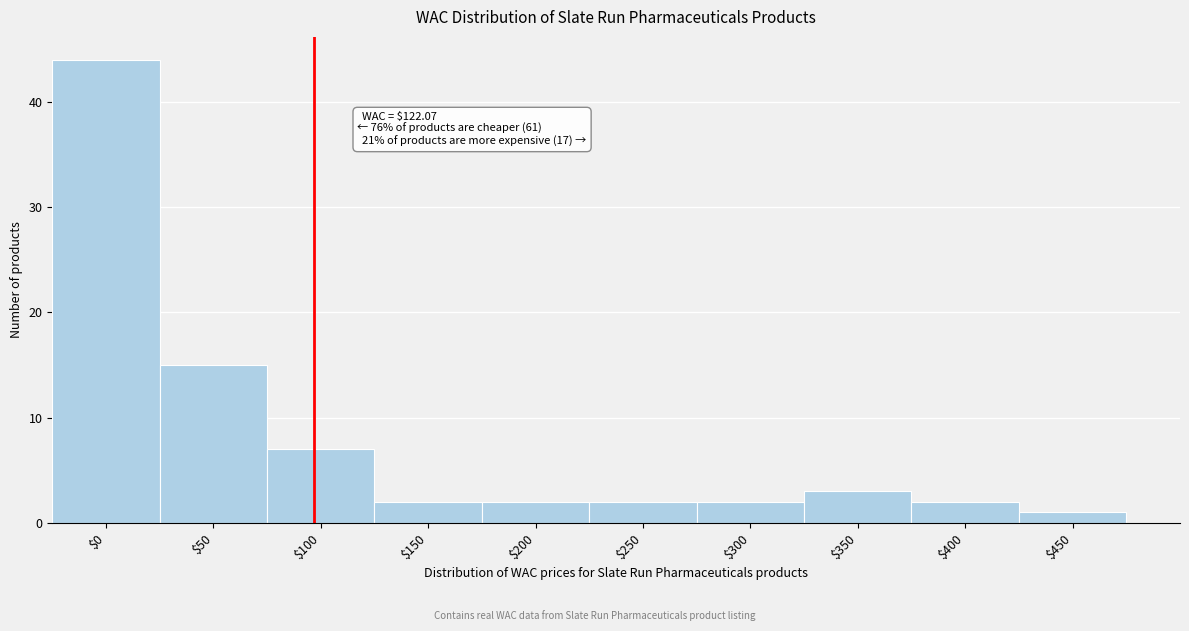

Reading left to right, what are all the values shown in this chart?

44	15	7	2	2	2	2	3	2	1